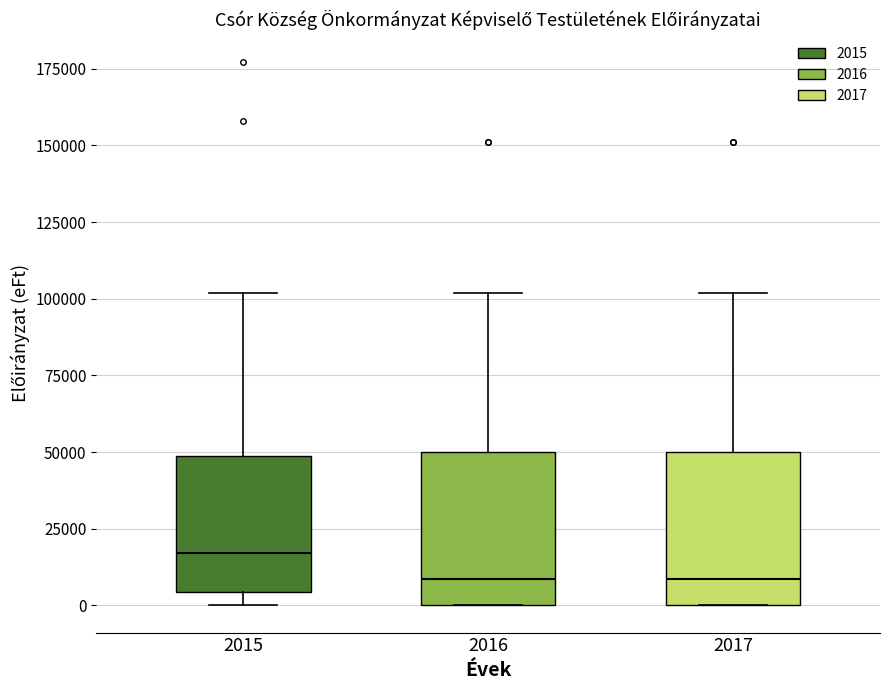

Reading left to right, read every box against the y-axis: the position of its median line, the range the box covers, and the ends of its whiskers. The values are not printed on the chart, so give them approximately, as read against the axis.

2015: median 15000, box 5000 to 50000, whiskers 0 to 100000
2016: median 10000, box 0 to 50000, whiskers 0 to 100000
2017: median 10000, box 0 to 50000, whiskers 0 to 100000